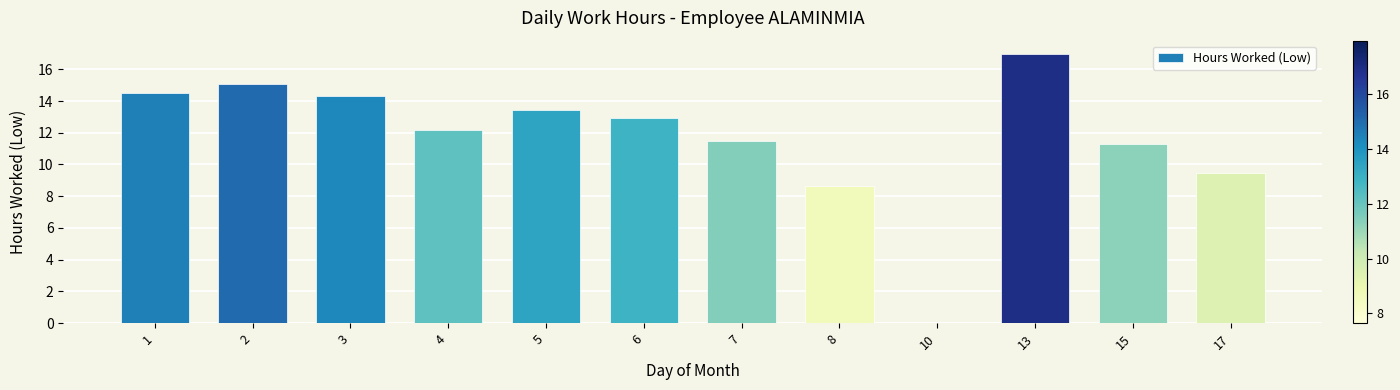

Reading left to right, list all the values displayed in this chart.

1=14.5	2=15.1	3=14.3	4=12.2	5=13.4	6=12.9	7=11.5	8=8.7	10=0.0	13=17.0	15=11.3	17=9.5